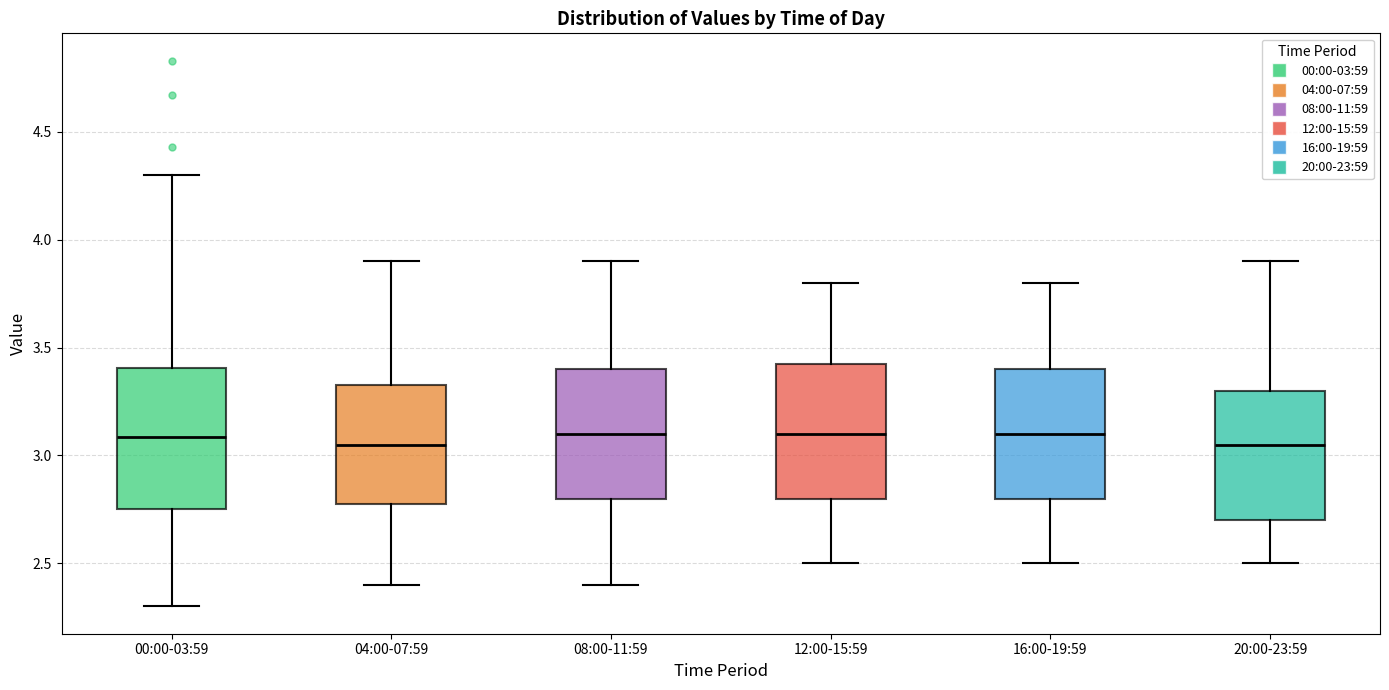

Reading left to right, transcribe this box plot: for each box, give where its median line is, the range the box spans, and where its two whiskers end, as read against the y-axis. The values are not printed on the chart, so give them approximately, as read against the axis.

00:00-03:59: median 3.10, box 2.75 to 3.40, whiskers 2.30 to 4.30
04:00-07:59: median 3.05, box 2.80 to 3.35, whiskers 2.40 to 3.90
08:00-11:59: median 3.10, box 2.80 to 3.40, whiskers 2.40 to 3.90
12:00-15:59: median 3.10, box 2.80 to 3.45, whiskers 2.50 to 3.80
16:00-19:59: median 3.10, box 2.80 to 3.40, whiskers 2.50 to 3.80
20:00-23:59: median 3.05, box 2.70 to 3.30, whiskers 2.50 to 3.90